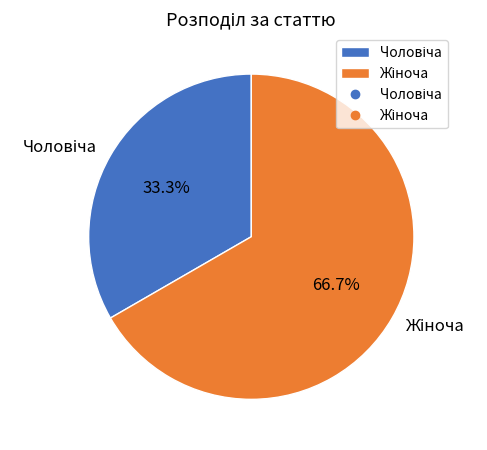

How many slices are in this pie chart?

2